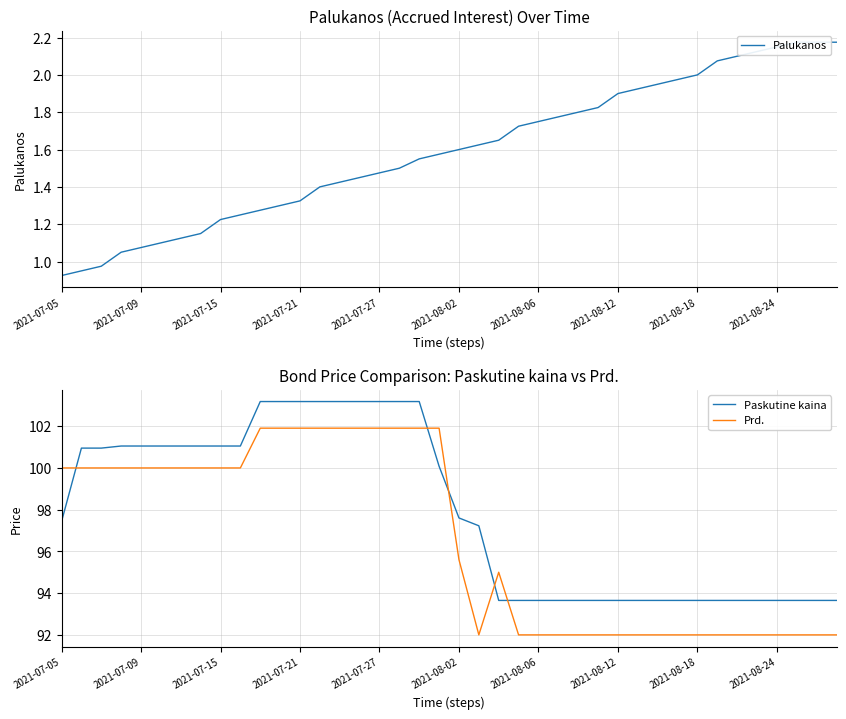

What is the lowest value of the Prd. series?

92.0